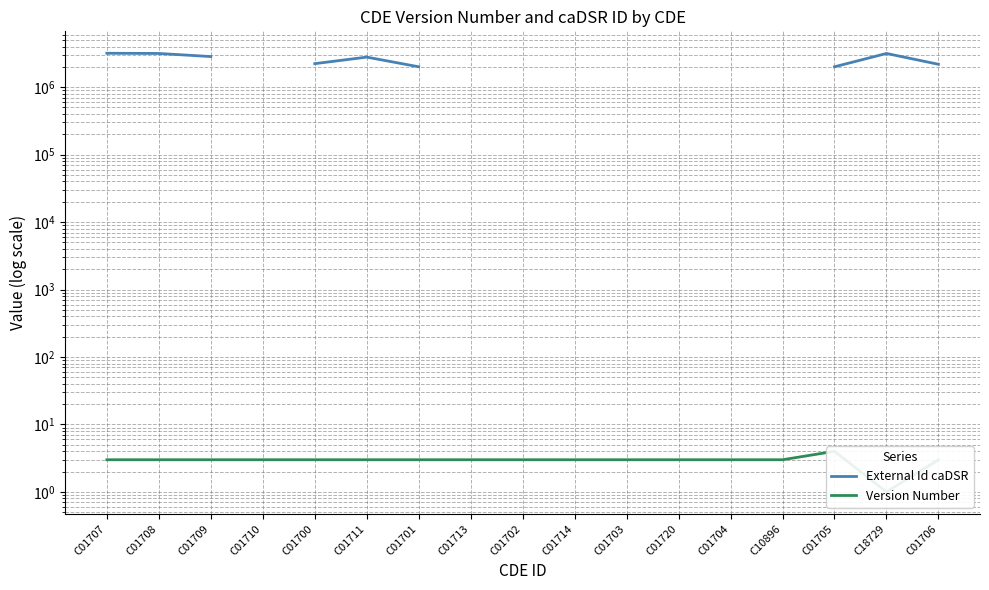

What are all the series names shown in the legend?

External Id caDSR, Version Number